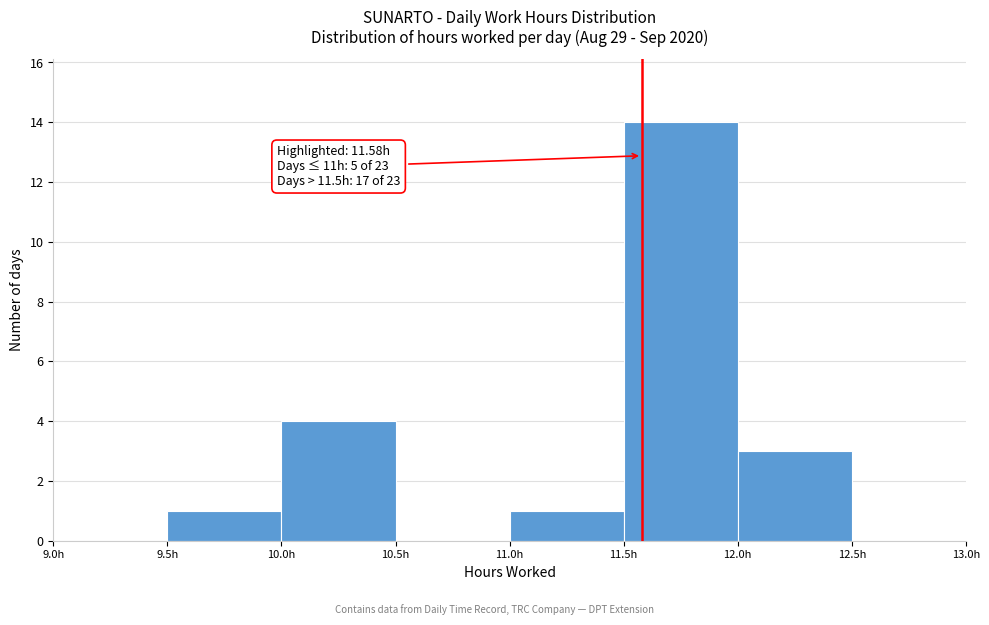

Over which range of the x-axis is the bar tallest?

11.5 to 12.0